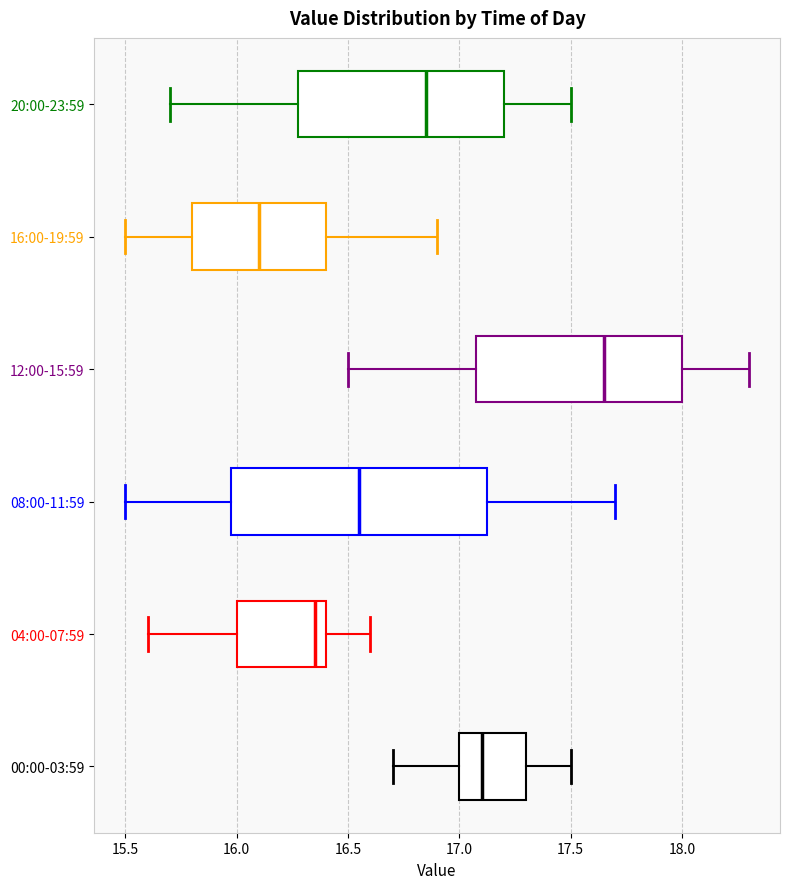

Where does the median line of the box for 12:00-15:59 sit on the x-axis? The values are not printed on the chart, so give them approximately, as read against the axis.

17.65